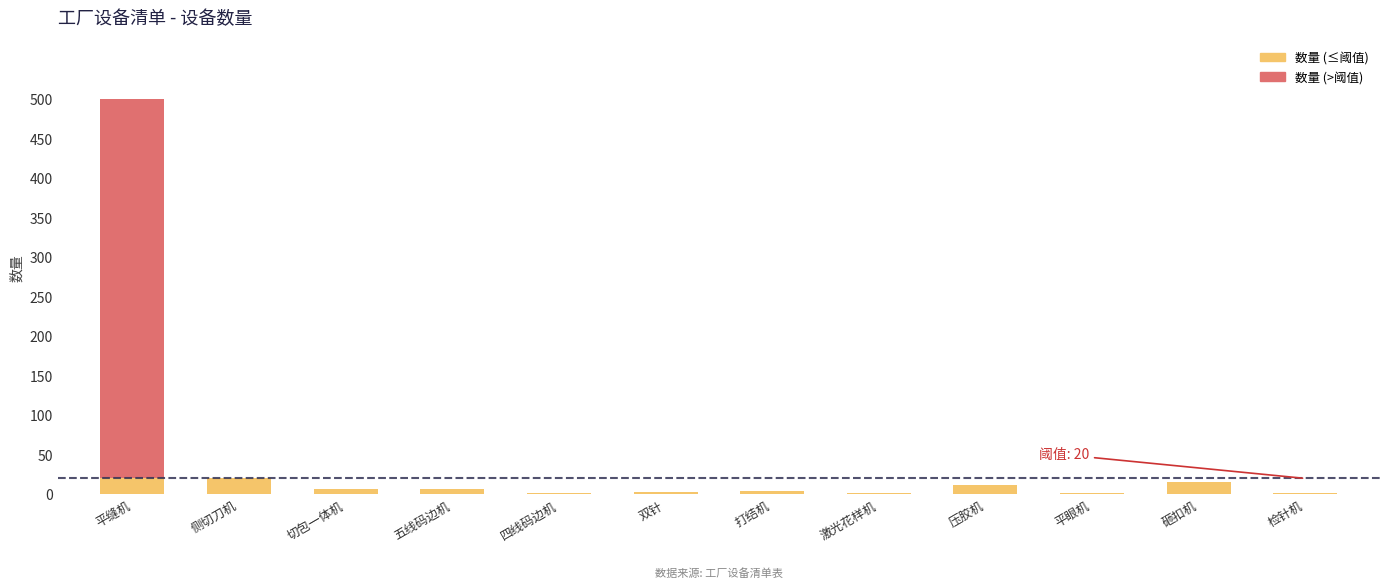

The value of 数量 (≤阈值) at 侧切刀机 is 20. True or false?

True